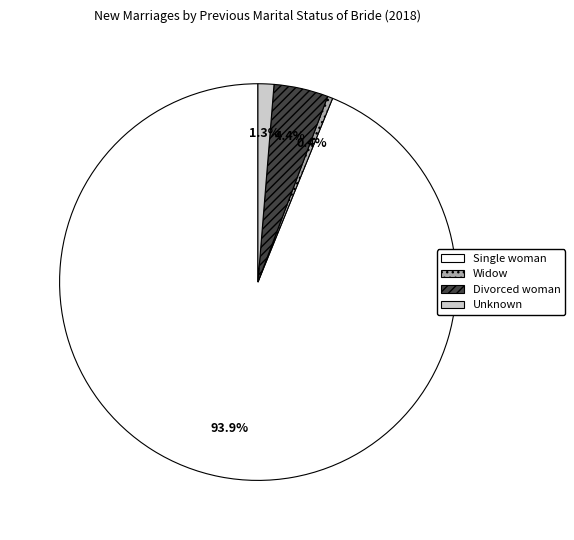

To the nearest percent, what is the combined percentage of Divorced woman and Unknown?

6%